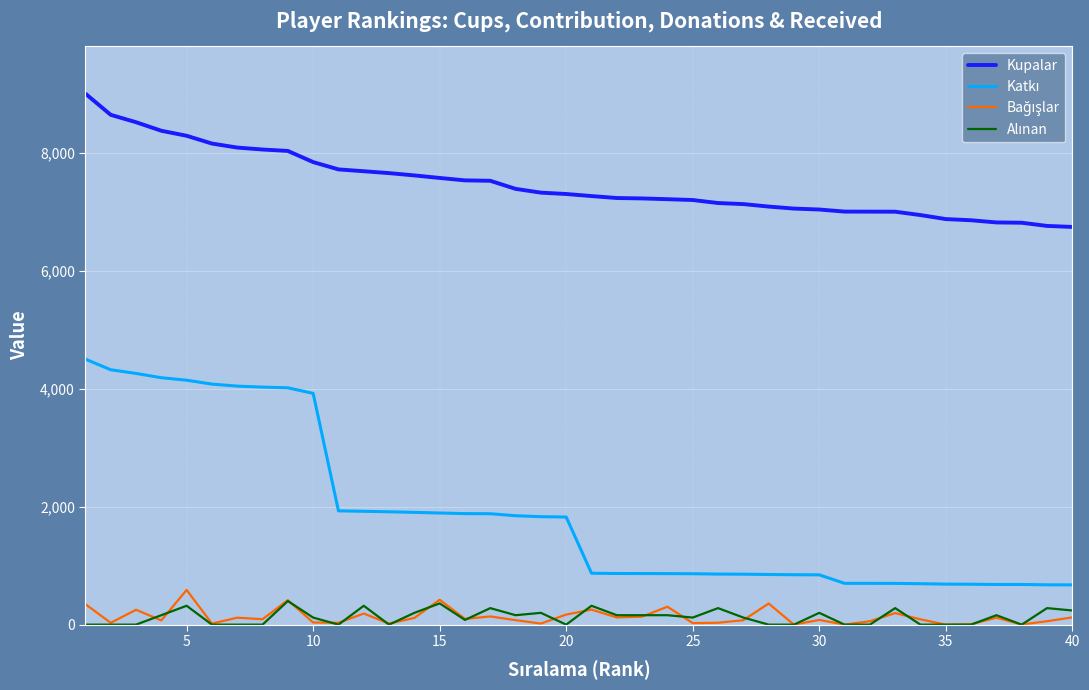

What is the lowest value of the Kupalar series?

6741